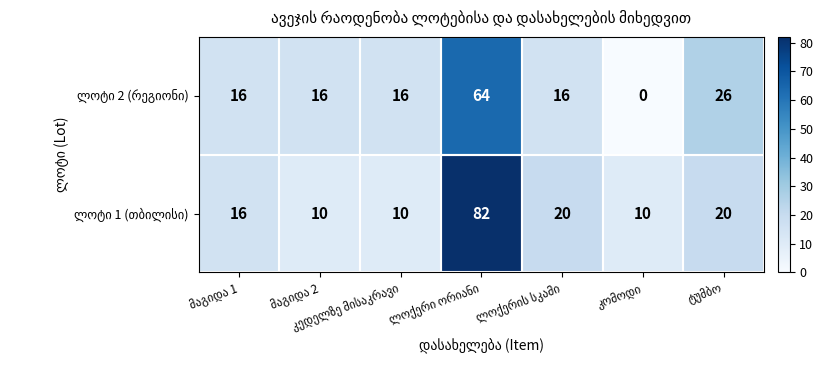

At how many categories does at least one series exceed 5?

7